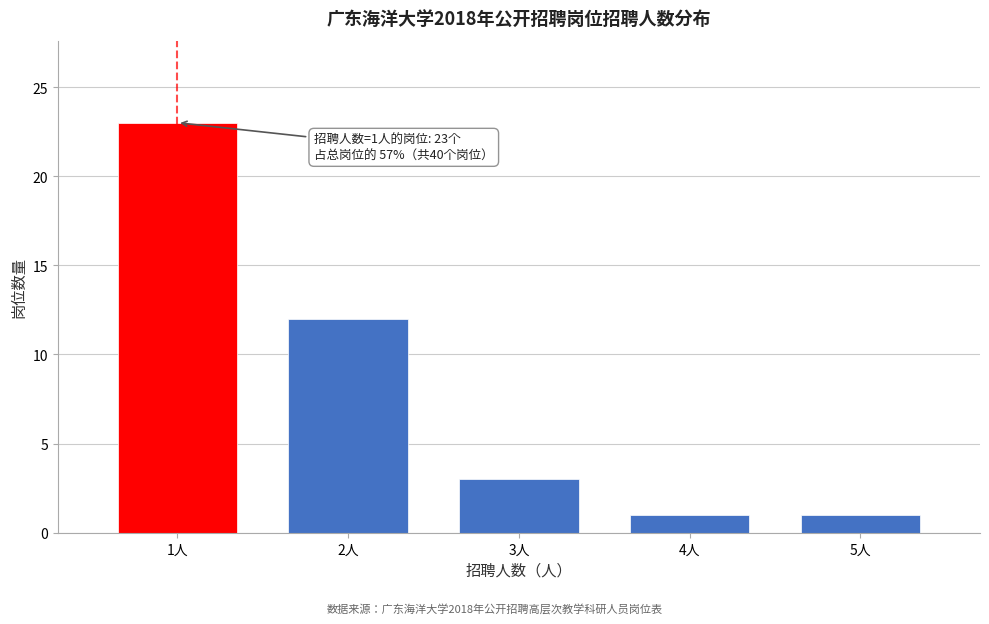

Reading left to right, what are all the values shown in this chart?

1人=23	2人=12	3人=3	4人=1	5人=1